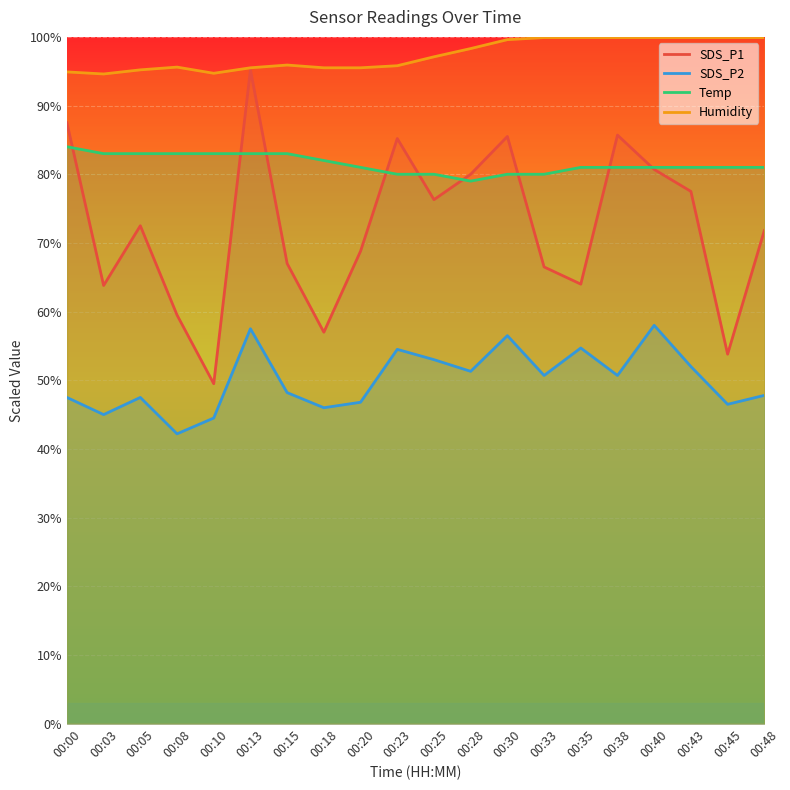

Reading left to right, transcribe all the data shown in this chart.

SDS_P1: 87.5	63.8	72.5	59.5	49.5	95.2	67.0	57.0	68.8	85.2	76.3	80.0	85.5	66.5	64.0	85.7	80.7	77.5	53.8	71.8
SDS_P2: 47.5	45.0	47.5	42.2	44.5	57.5	48.2	46.0	46.8	54.5	53.0	51.3	56.5	50.7	54.7	50.7	58.0	52.0	46.5	47.8
Temp: 84.0	83.0	83.0	83.0	83.0	83.0	83.0	82.0	81.0	80.0	80.0	79.0	80.0	80.0	81.0	81.0	81.0	81.0	81.0	81.0
Humidity: 94.9	94.6	95.2	95.6	94.7	95.5	95.9	95.5	95.5	95.8	97.1	98.3	99.6	99.9	99.9	99.9	99.9	99.9	99.9	99.9